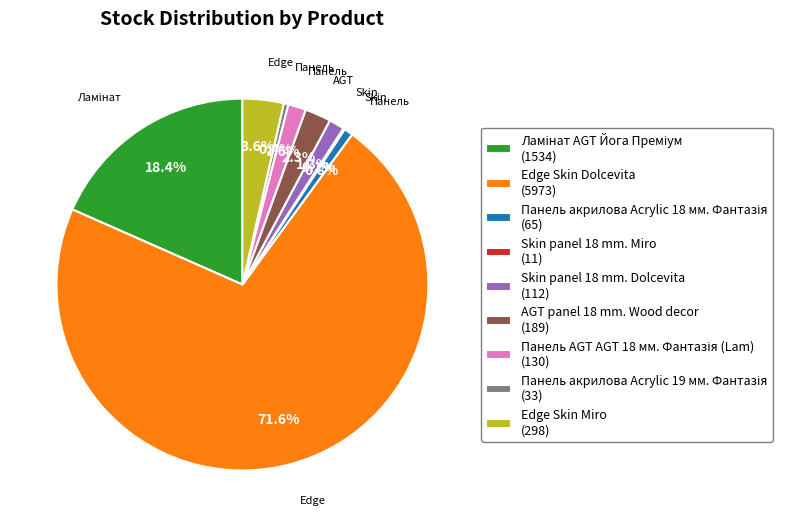

Is there any slice that represents more than half of the pie?

Yes